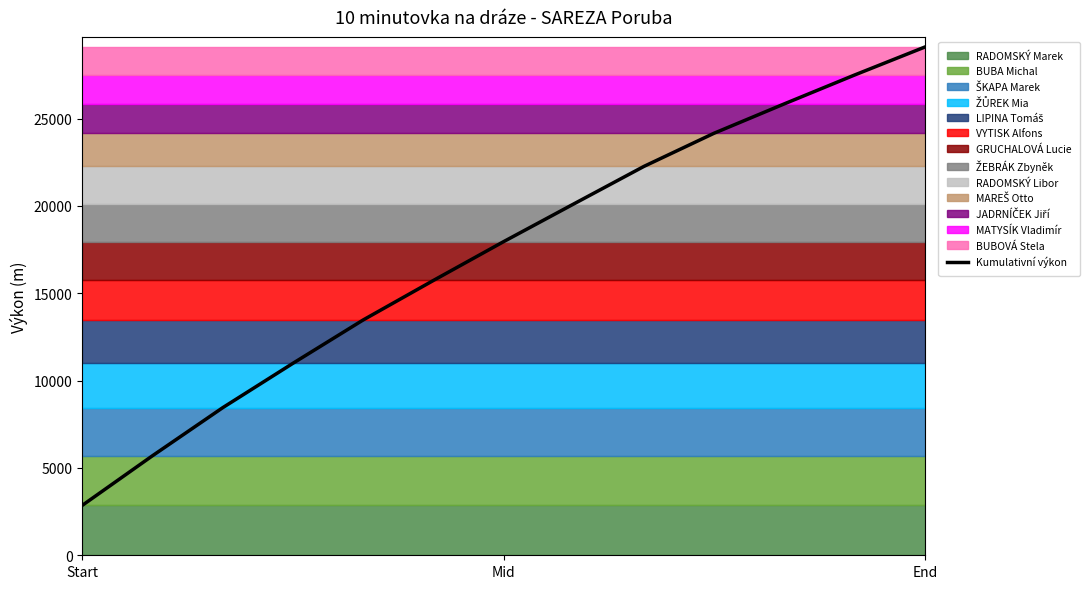

What is the highest value of the Kumulativní výkon series?

29092